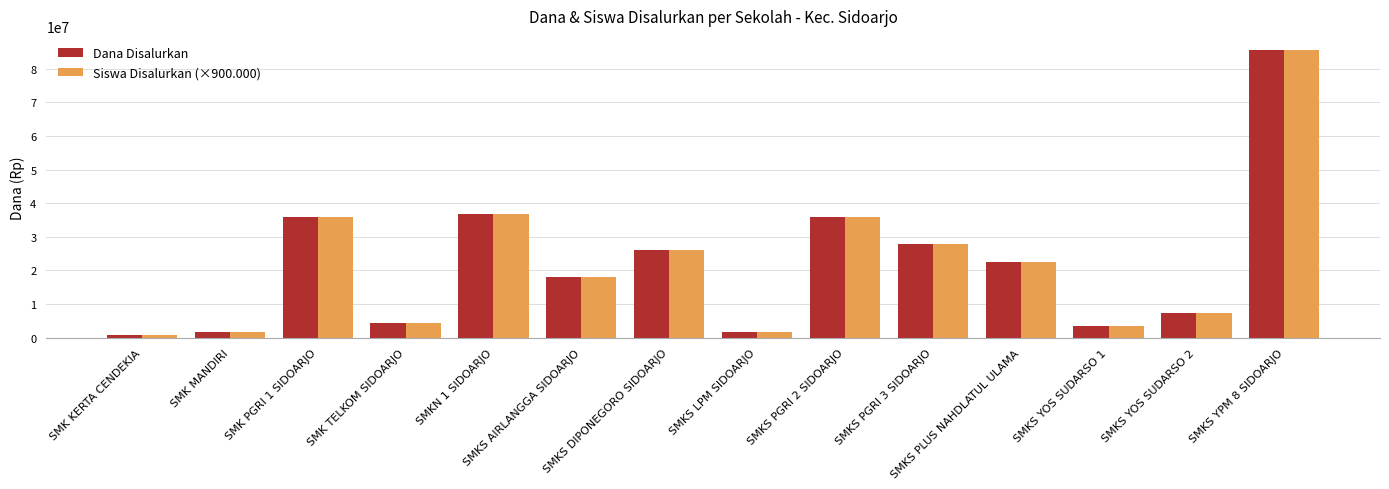

What is the label of the 3rd bar from the left?

SMK PGRI 1 SIDOARJO